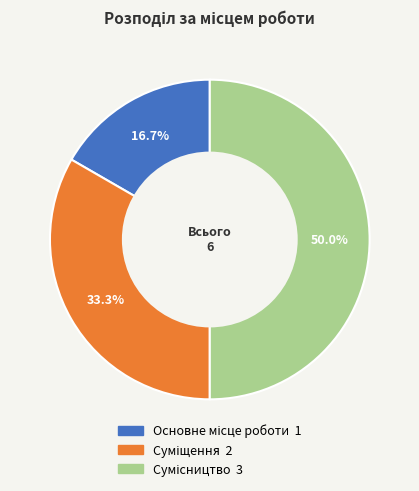

Does any single category account for the majority?

No